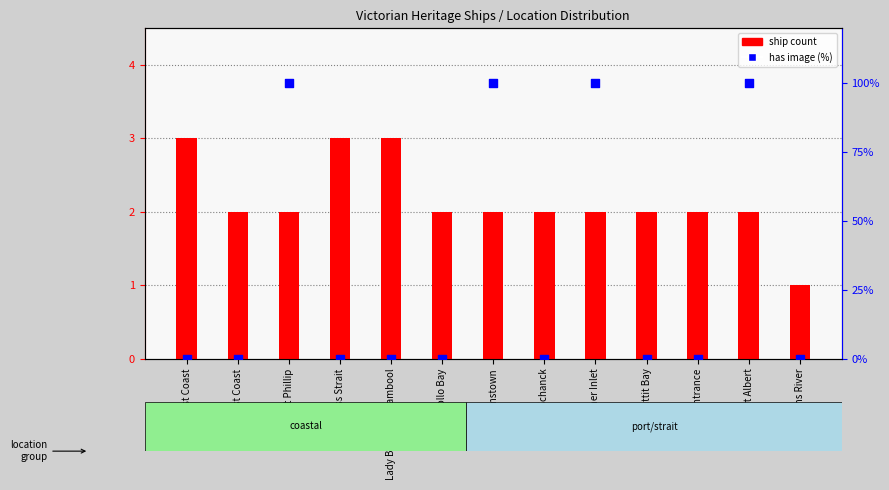

Which series contains the lowest Y value?

has image (%)